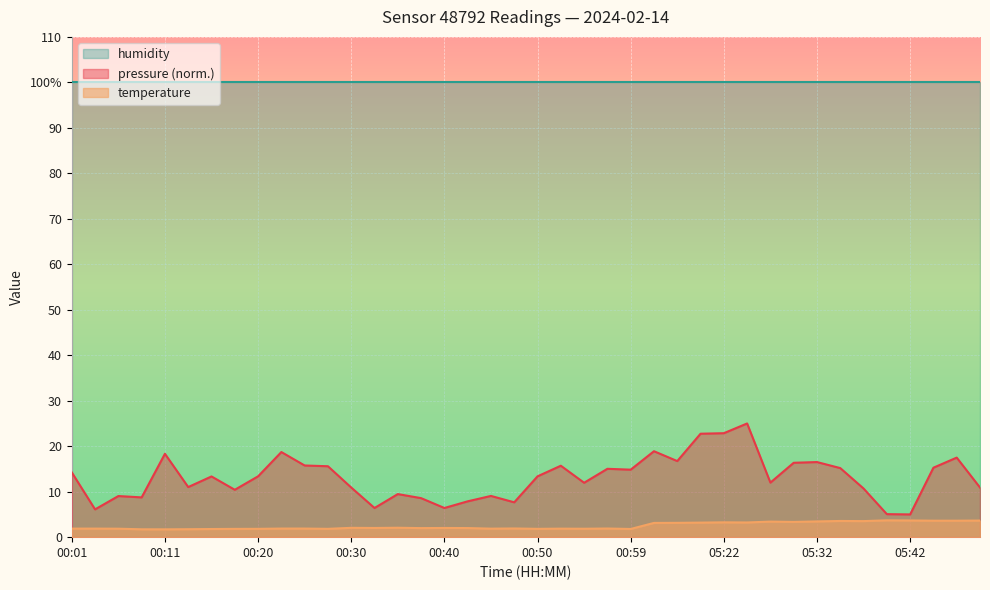

What is the minimum value shown in the chart?

1.7